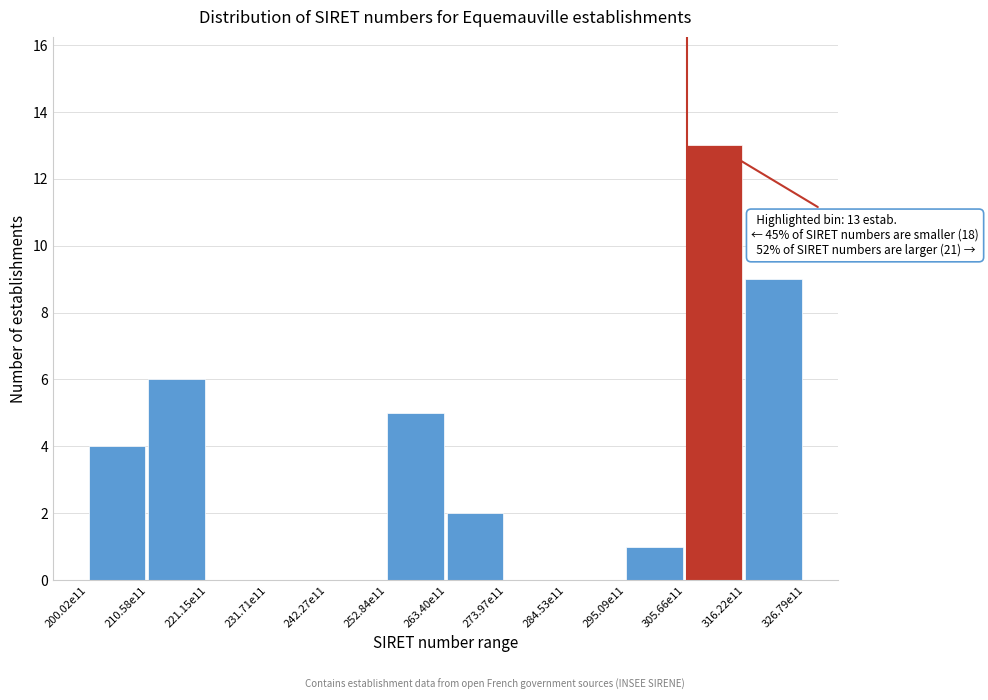

Reading left to right, list all the values displayed in this chart.

200.02e11=4	210.58e11=6	221.15e11=0	231.71e11=0	242.27e11=0	252.84e11=5	263.40e11=2	273.97e11=0	284.53e11=0	295.09e11=1	305.66e11=13	316.22e11=9